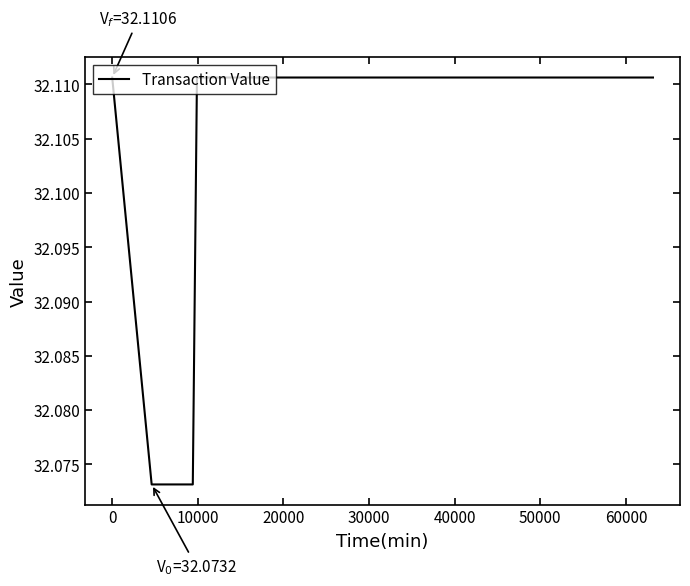

What is the value of the 3rd point from the left?

32.1